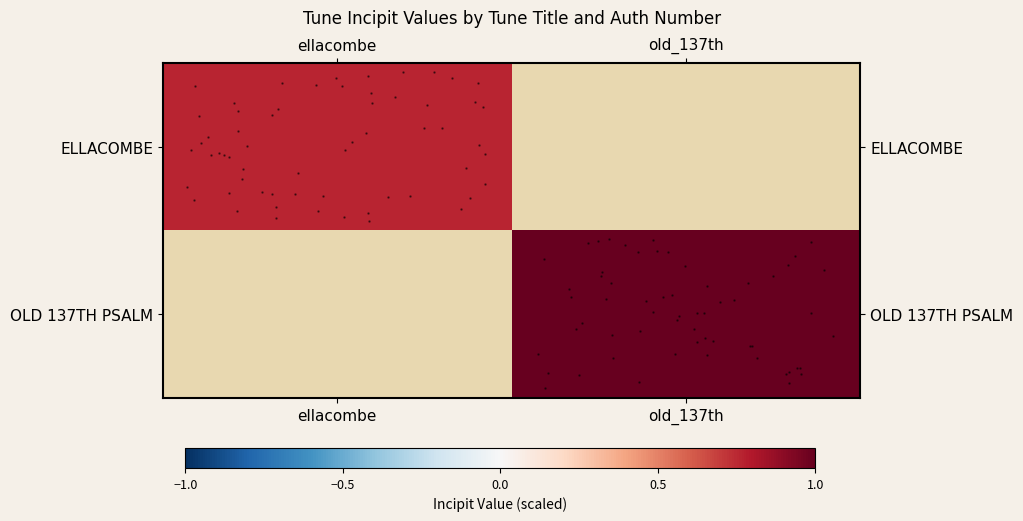

List the series in order of their peak value, lowest first.

ELLACOMBE, OLD 137TH PSALM